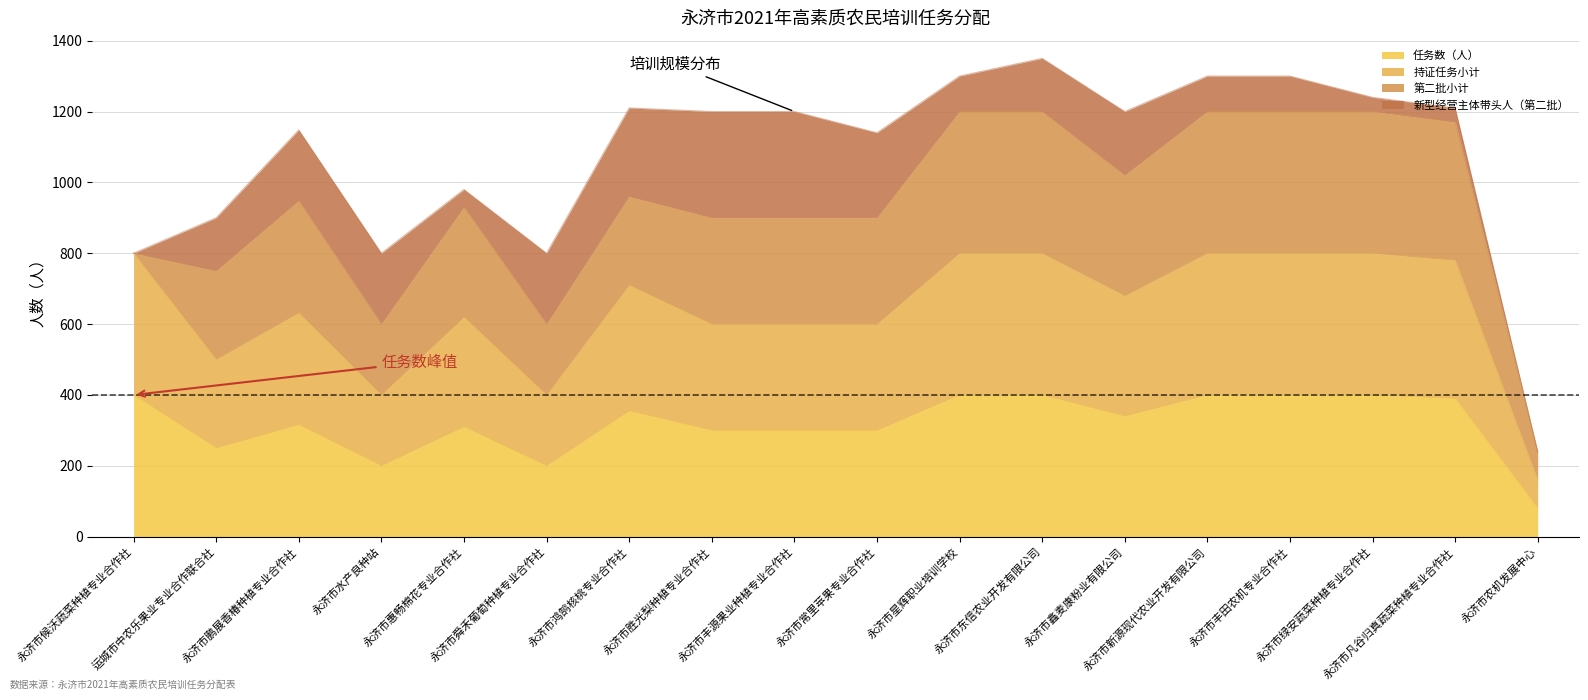

True or false: 任务数（人） and 持证任务小计 intersect in this chart.

False